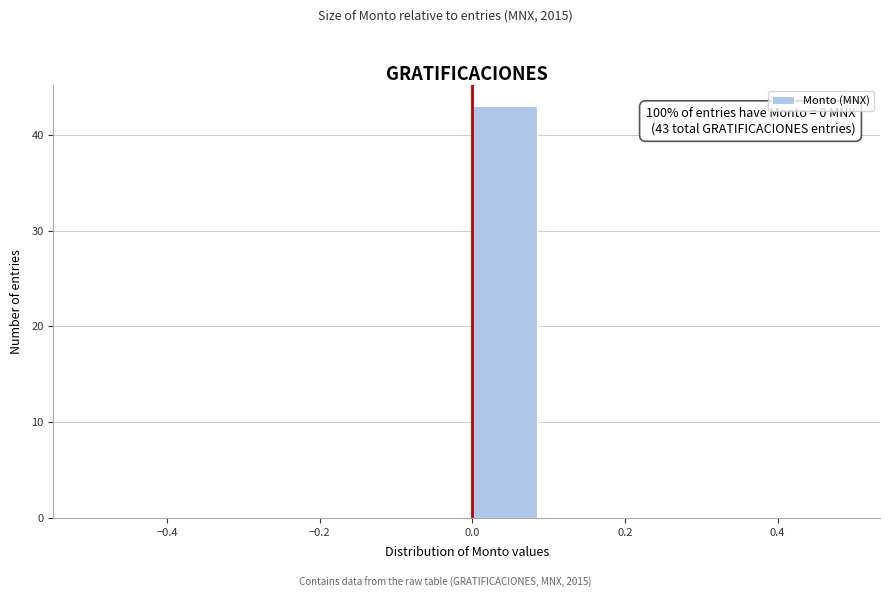

Over which range of the x-axis is the bar tallest?

0.0 to 0.1